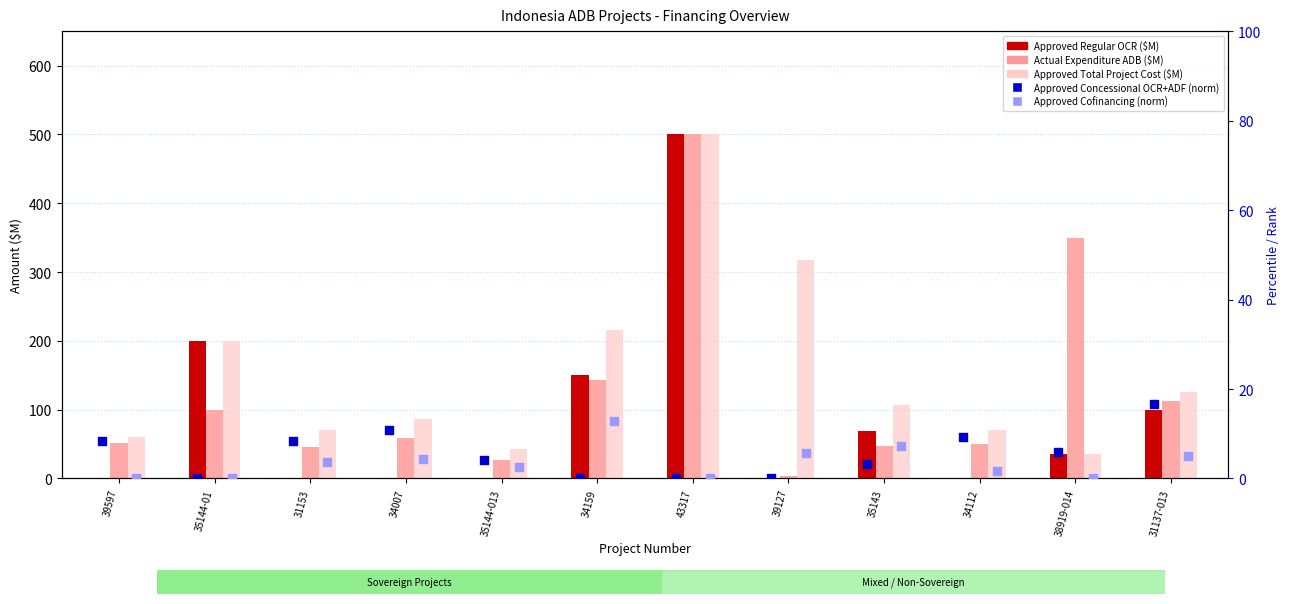

What is the total value across all series at 39597?

120.3